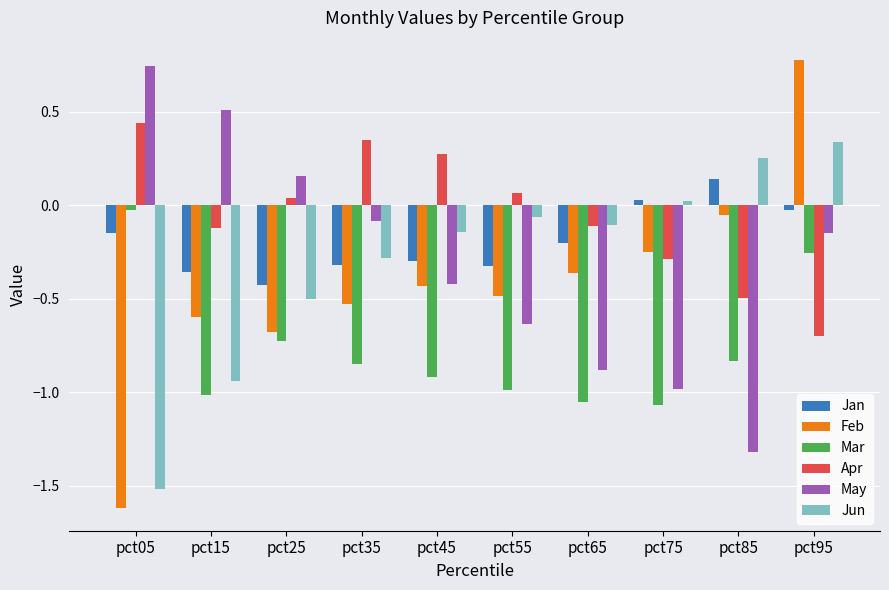

What is the value of the Mar bar at the 6th from the left?

-1.0